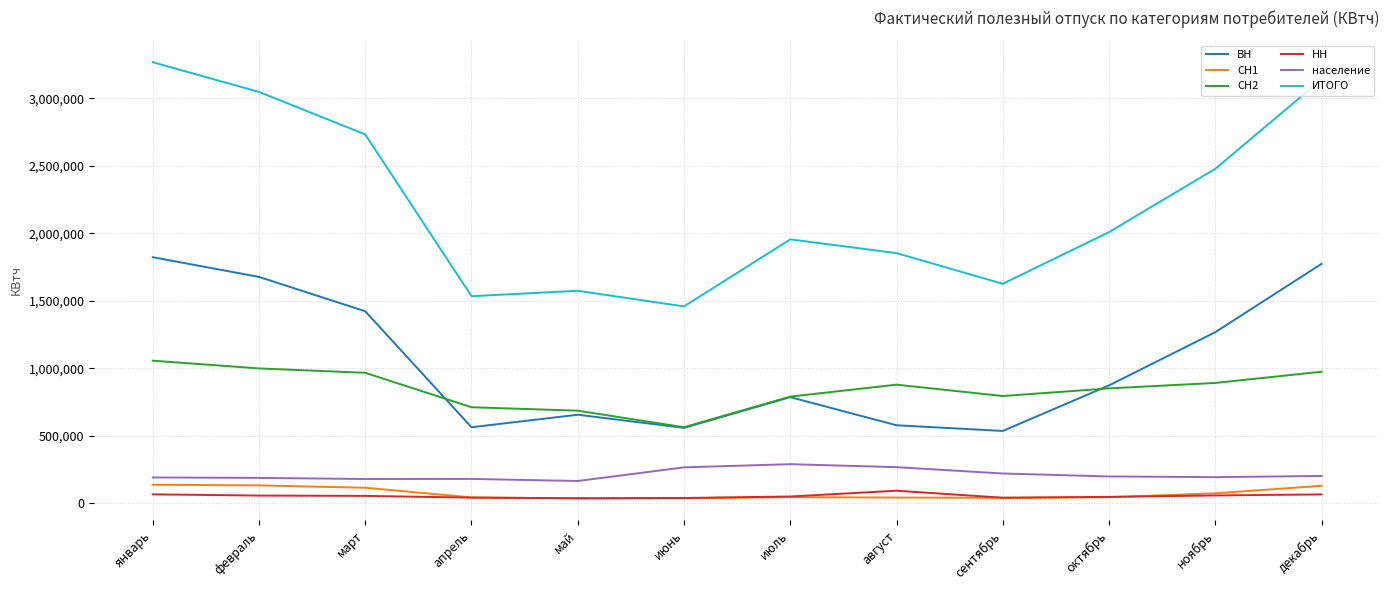

Which label corresponds to the largest value in the chart?

январь